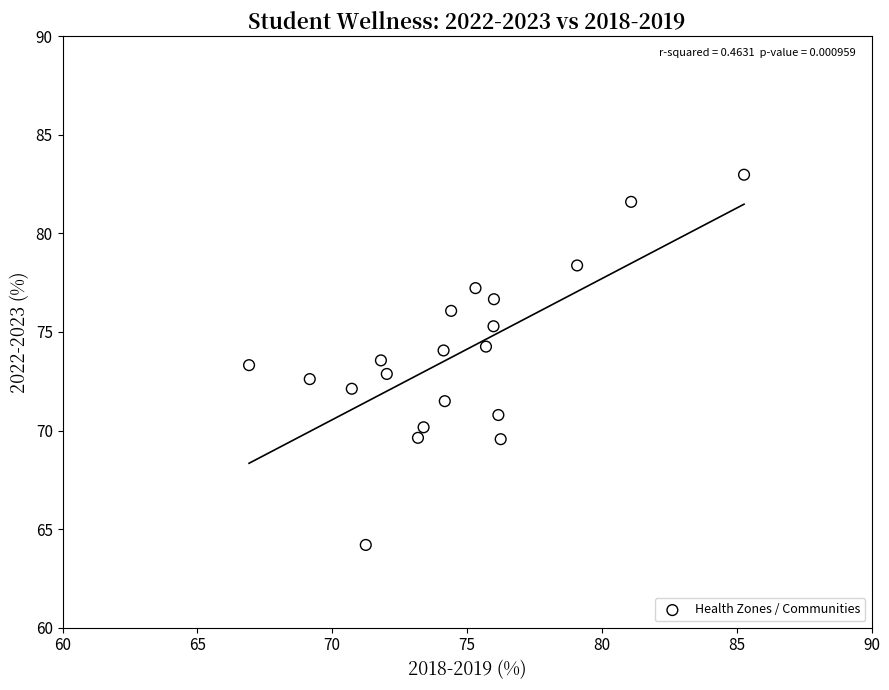

What is the range of Y values (max minus min)?

18.8